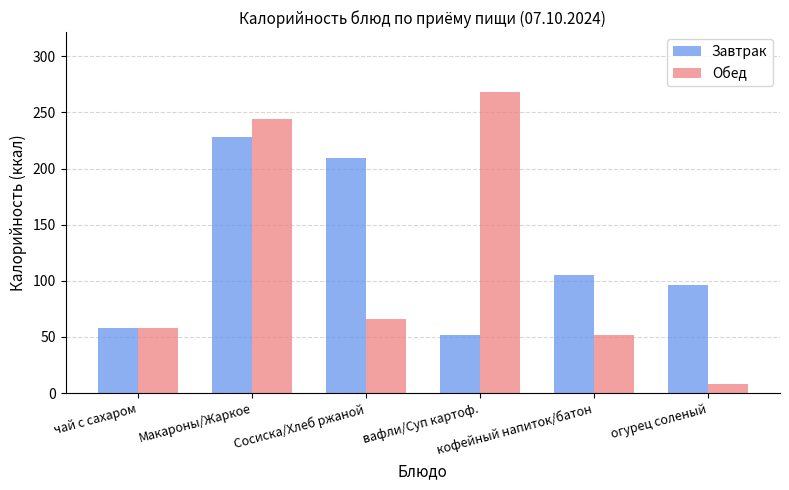

What is the difference between the second highest and second lowest values in the Обед series?

192